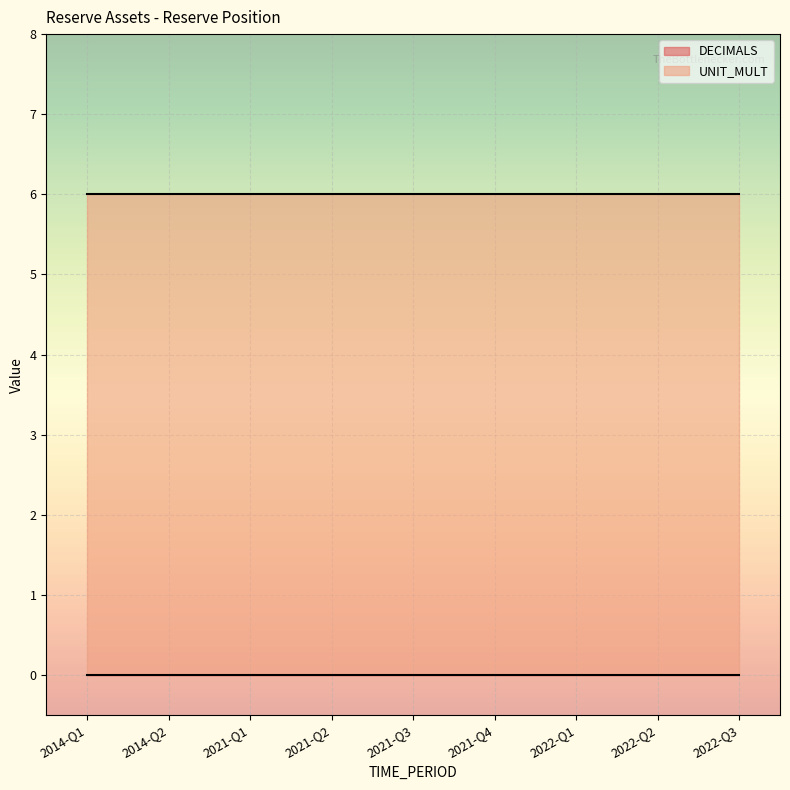

True or false: UNIT_MULT and DECIMALS cross at least once.

False